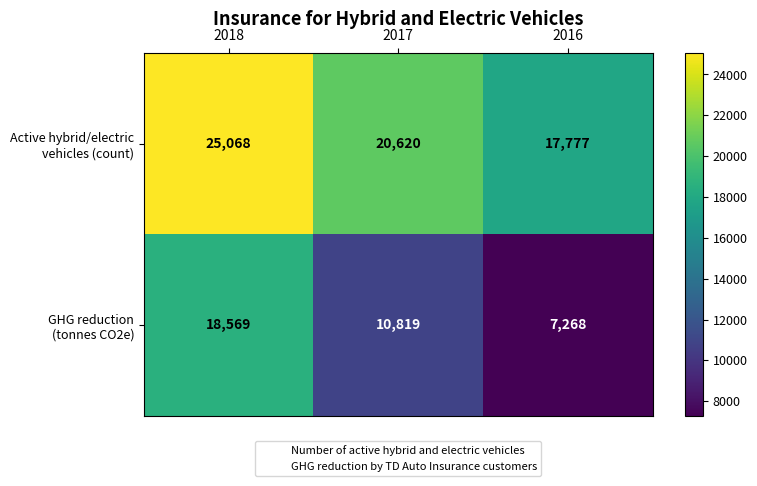

What is the spread (max minus min) of values at 2018?

6499